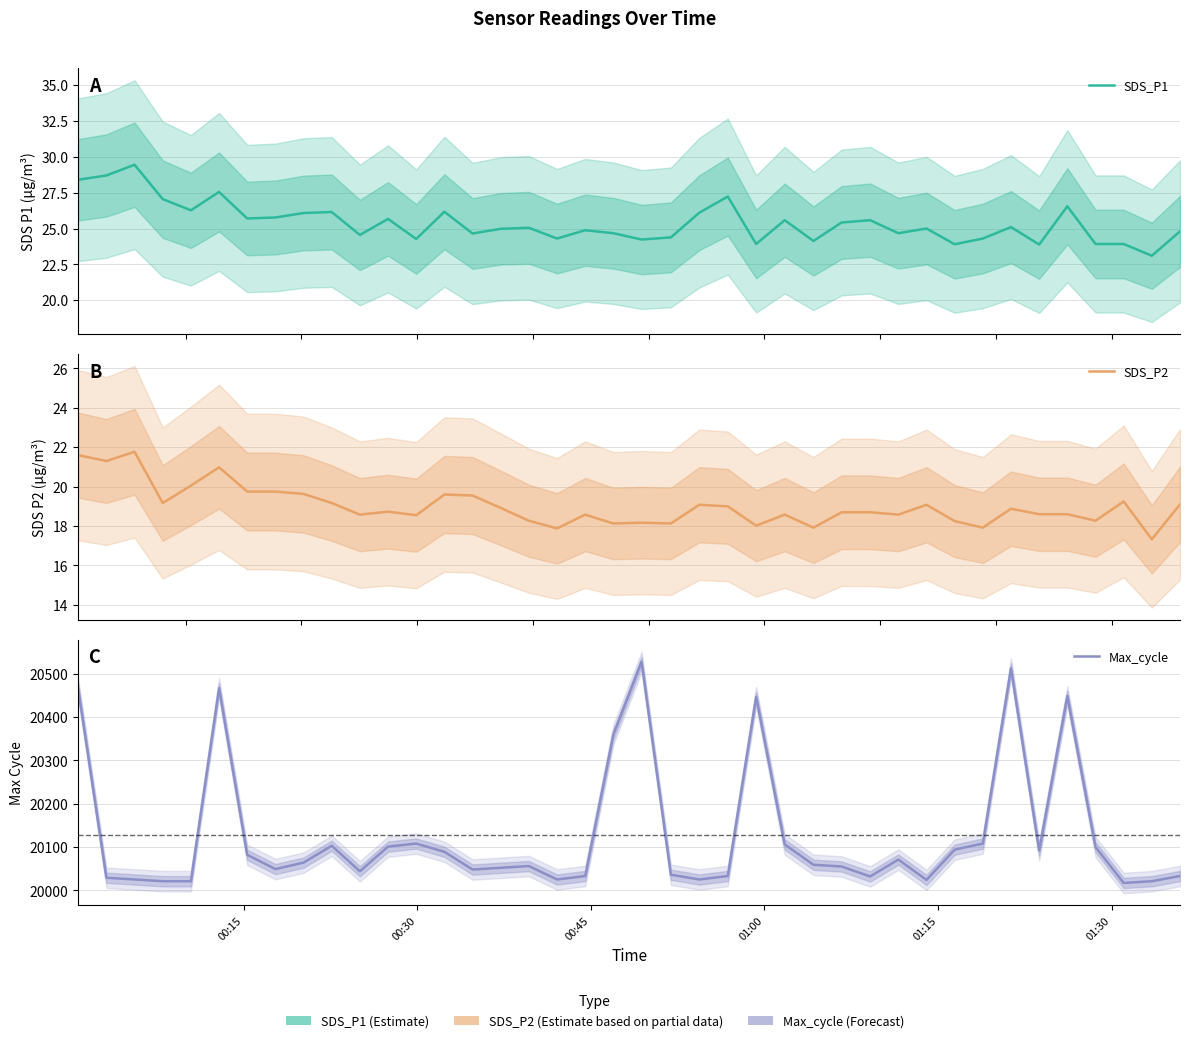

True or false: SDS_P2 has a value of 33.1 at 6.

False